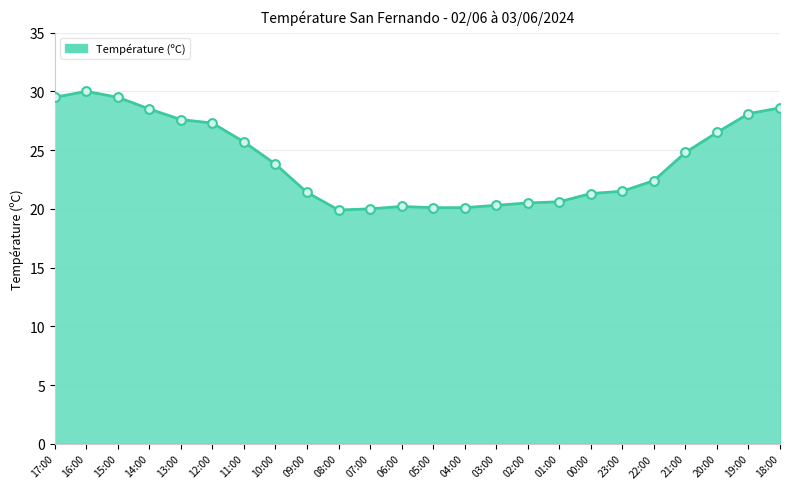

Approximately how many times larger is the value at 08:00 compared to 06:00?

1.0